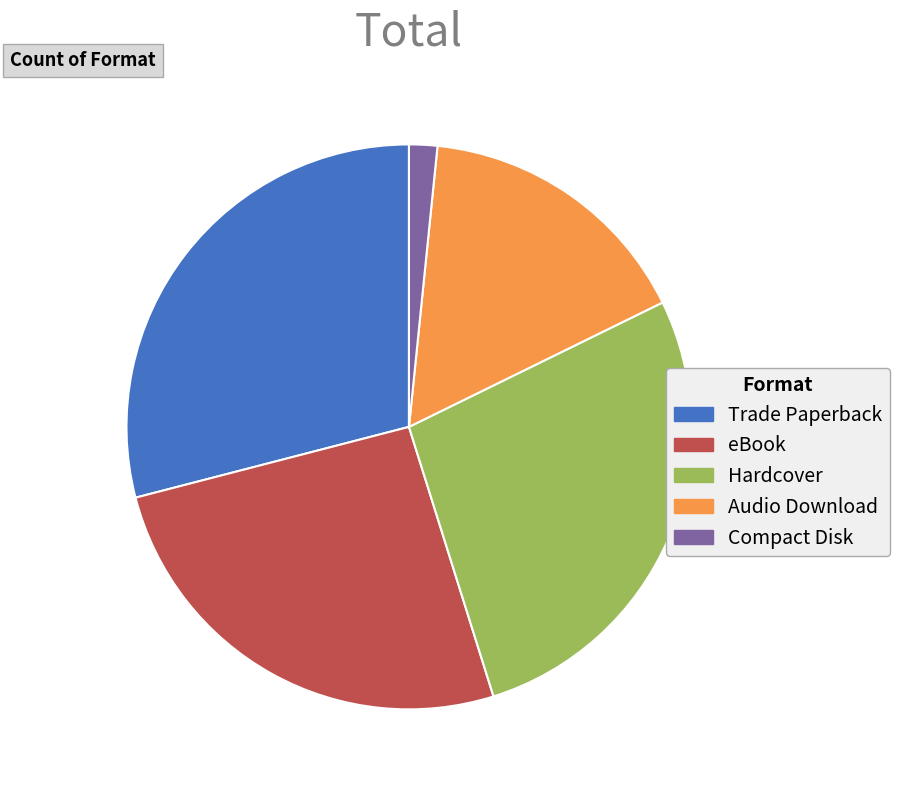

True or false: Compact Disk accounts for 2% of the total.

True